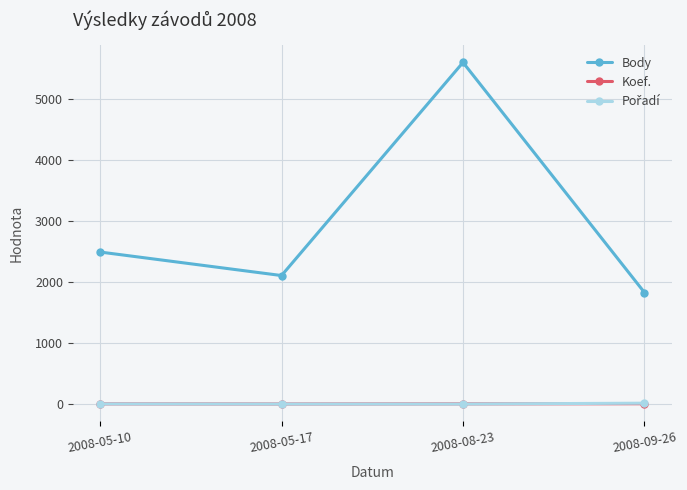

The value of Body at 2008-05-10 is 1019. True or false?

False